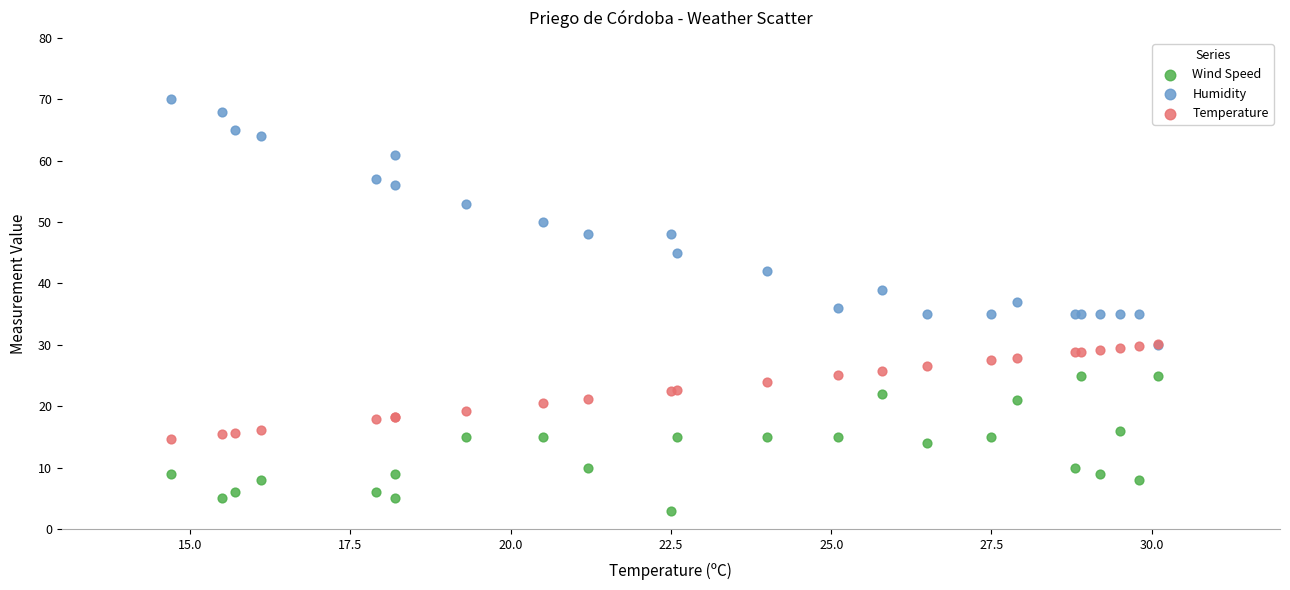

What are all the series names shown in the legend?

Wind Speed, Humidity, Temperature